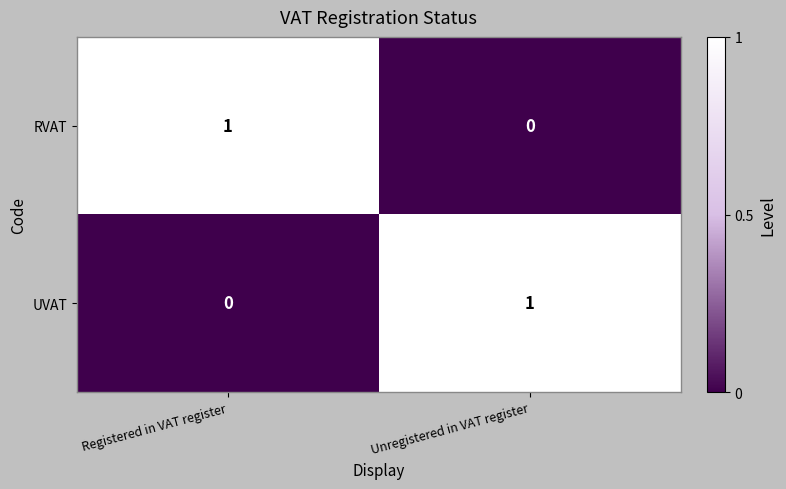

Count the number of categories in the chart.

2